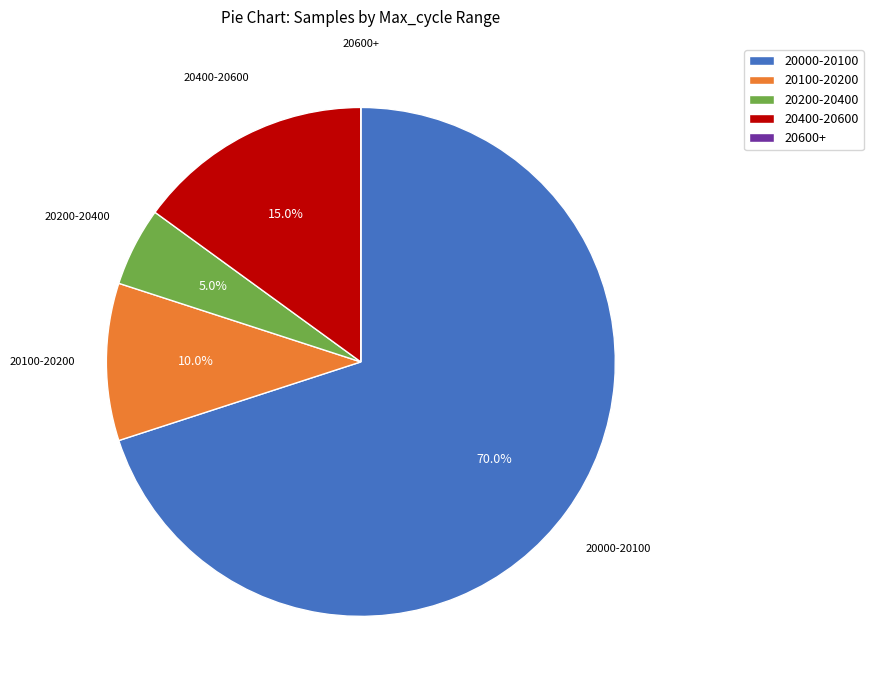

What is the total percentage of 20100-20200 and 20000-20100?

80.0%